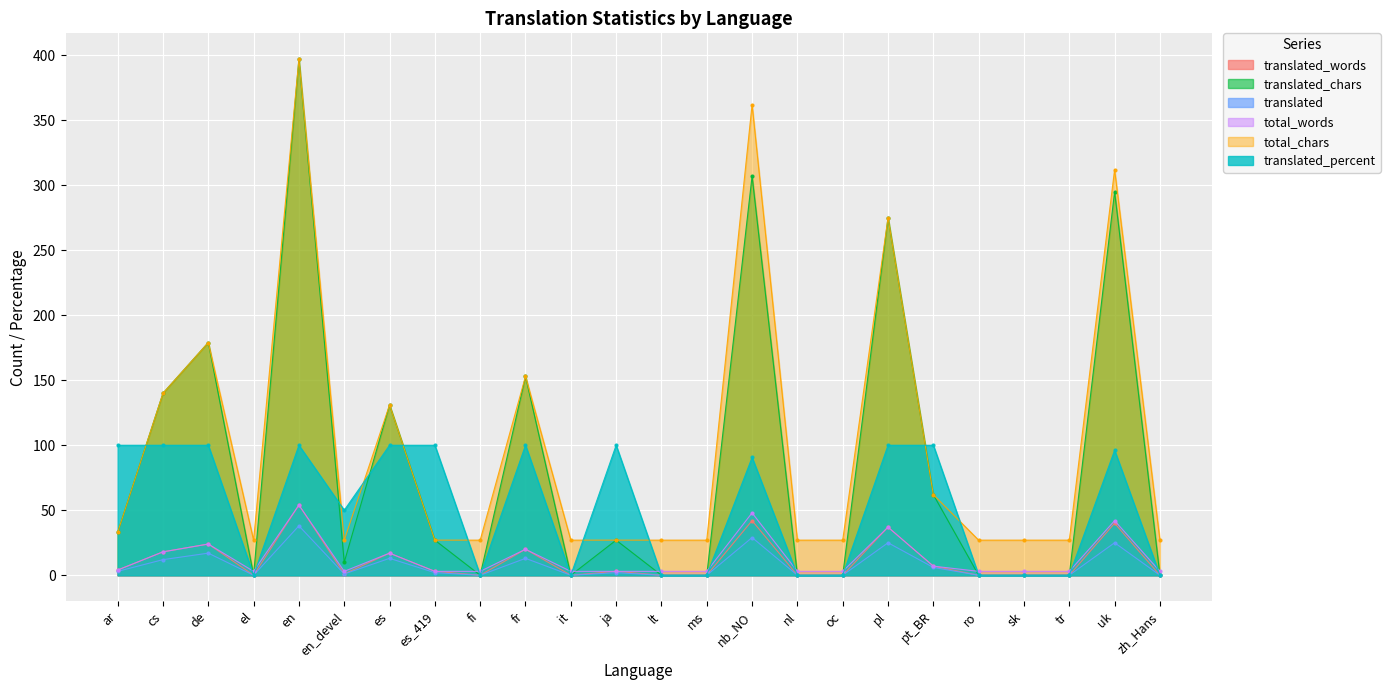

Reading left to right, extract all data points from this chart.

translated_words: ar=4.0	cs=18.0	de=24.0	el=0.0	en=54.0	en_devel=1.0	es=17.0	es_419=3.0	fi=0.0	fr=20.0	it=0.0	ja=3.0	lt=0.0	ms=0.0	nb_NO=42.0	nl=0.0	oc=0.0	pl=37.0	pt_BR=7.0	ro=0.0	sk=0.0	tr=0.0	uk=40.0	zh_Hans=0.0
translated_chars: ar=33.0	cs=140.0	de=179.0	el=0.0	en=397.0	en_devel=10.0	es=131.0	es_419=27.0	fi=0.0	fr=153.0	it=0.0	ja=27.0	lt=0.0	ms=0.0	nb_NO=307.0	nl=0.0	oc=0.0	pl=275.0	pt_BR=62.0	ro=0.0	sk=0.0	tr=0.0	uk=295.0	zh_Hans=0.0
translated: ar=3.0	cs=12.0	de=17.0	el=0.0	en=38.0	en_devel=1.0	es=13.0	es_419=2.0	fi=0.0	fr=13.0	it=0.0	ja=2.0	lt=0.0	ms=0.0	nb_NO=29.0	nl=0.0	oc=0.0	pl=25.0	pt_BR=6.0	ro=0.0	sk=0.0	tr=0.0	uk=25.0	zh_Hans=0.0
total_words: ar=4.0	cs=18.0	de=24.0	el=3.0	en=54.0	en_devel=3.0	es=17.0	es_419=3.0	fi=3.0	fr=20.0	it=3.0	ja=3.0	lt=3.0	ms=3.0	nb_NO=48.0	nl=3.0	oc=3.0	pl=37.0	pt_BR=7.0	ro=3.0	sk=3.0	tr=3.0	uk=42.0	zh_Hans=3.0
total_chars: ar=33.0	cs=140.0	de=179.0	el=27.0	en=397.0	en_devel=27.0	es=131.0	es_419=27.0	fi=27.0	fr=153.0	it=27.0	ja=27.0	lt=27.0	ms=27.0	nb_NO=362.0	nl=27.0	oc=27.0	pl=275.0	pt_BR=62.0	ro=27.0	sk=27.0	tr=27.0	uk=312.0	zh_Hans=27.0
translated_percent: ar=100.0	cs=100.0	de=100.0	el=0.0	en=100.0	en_devel=50.0	es=100.0	es_419=100.0	fi=0.0	fr=100.0	it=0.0	ja=100.0	lt=0.0	ms=0.0	nb_NO=90.6	nl=0.0	oc=0.0	pl=100.0	pt_BR=100.0	ro=0.0	sk=0.0	tr=0.0	uk=96.1	zh_Hans=0.0